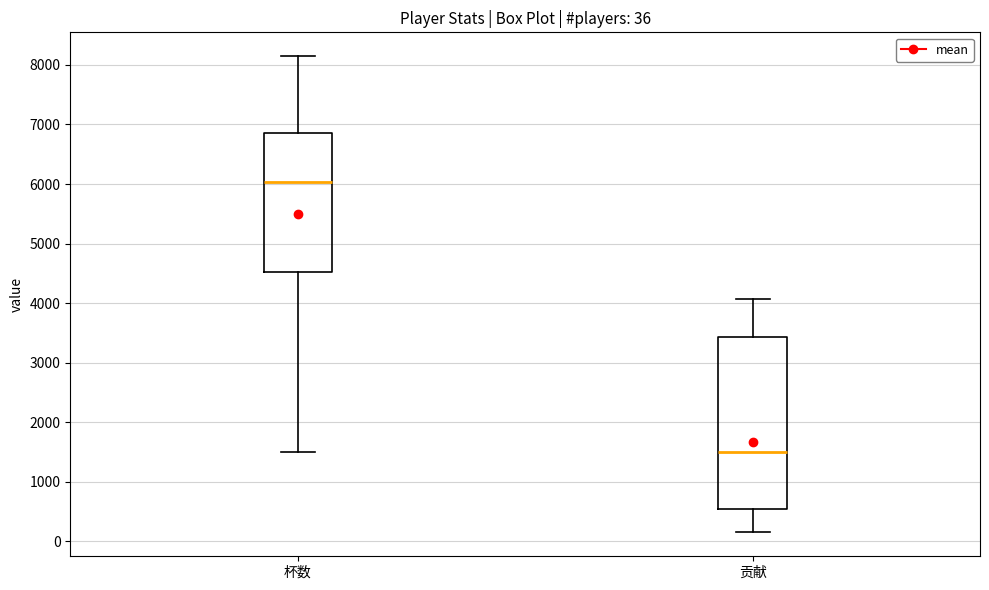

Which box is the tallest, from its lower edge to its upper edge?

贡献